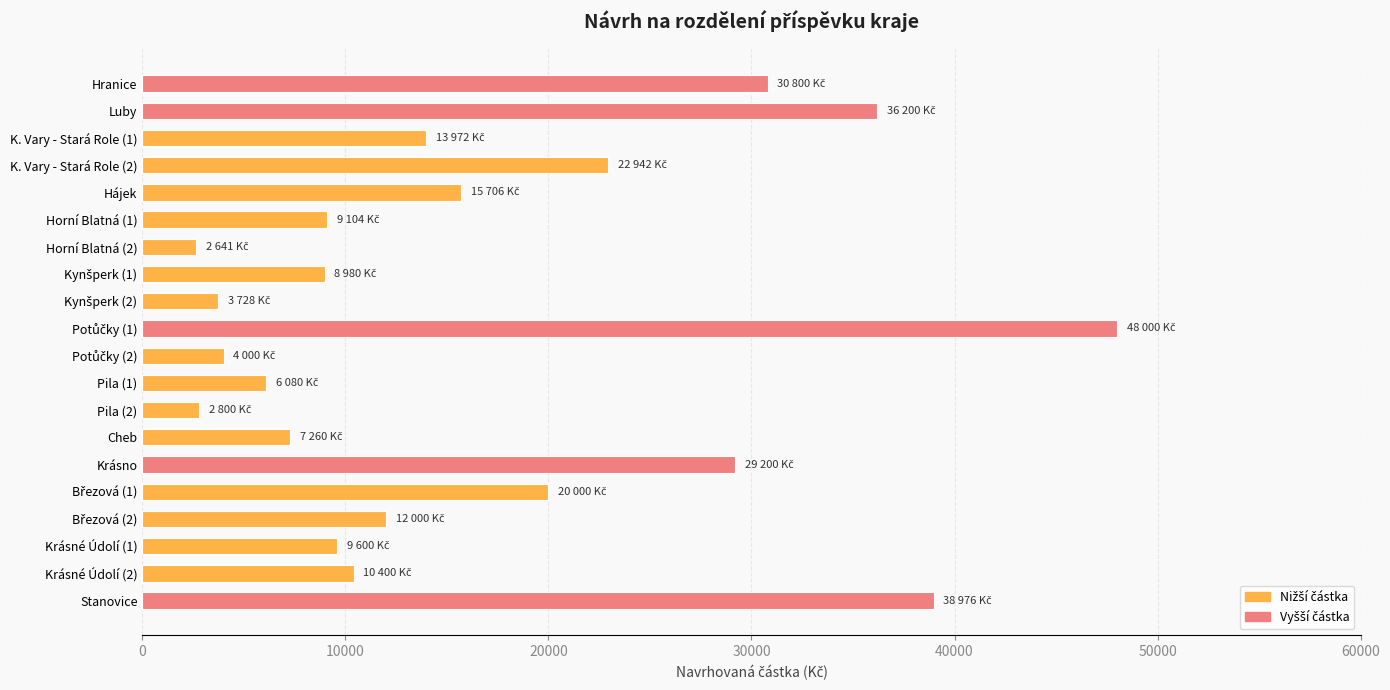

At which label is the value closest to 25320?

K. Vary - Stará Role (2)